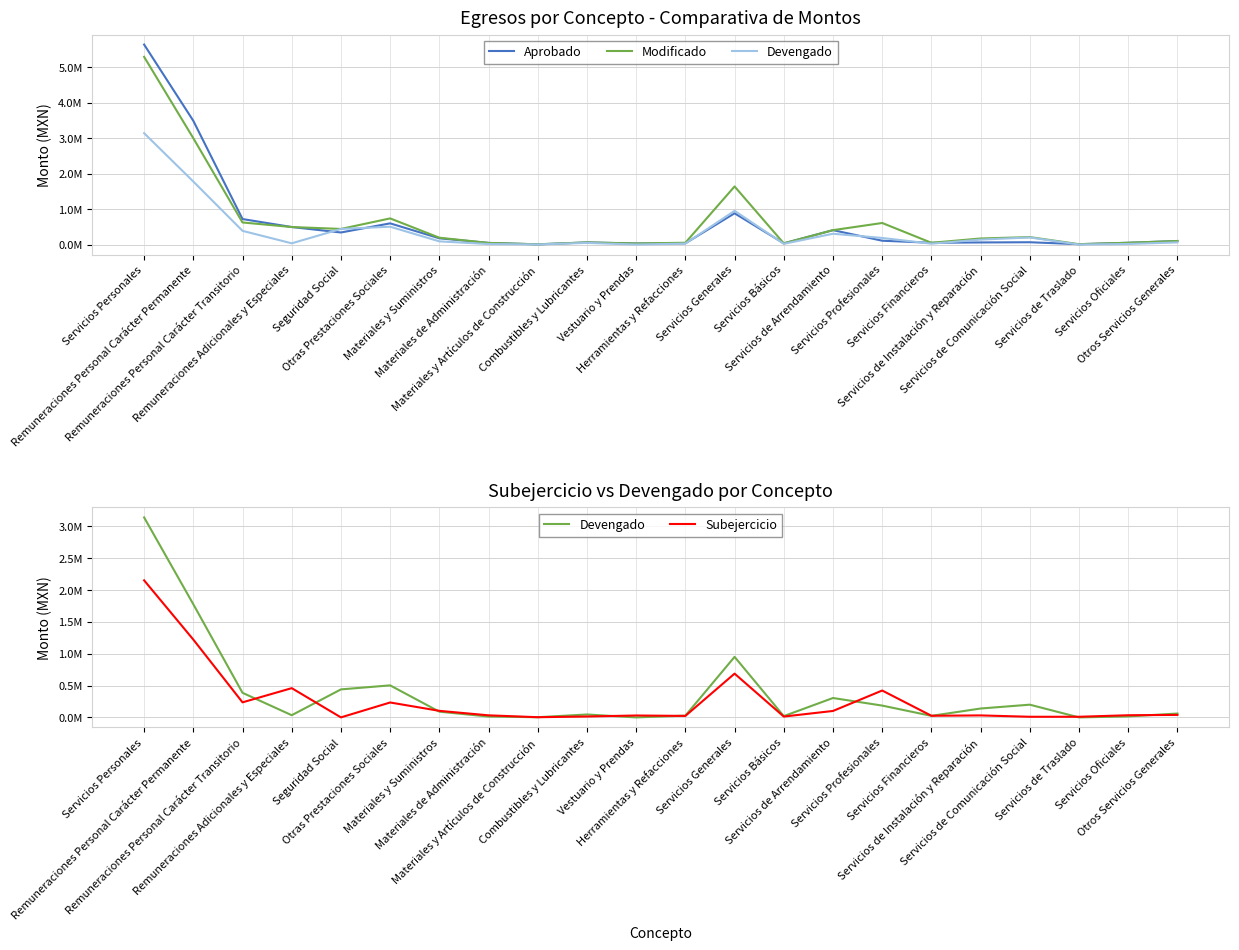

At which category is the sum across all series the highest?

Servicios Personales